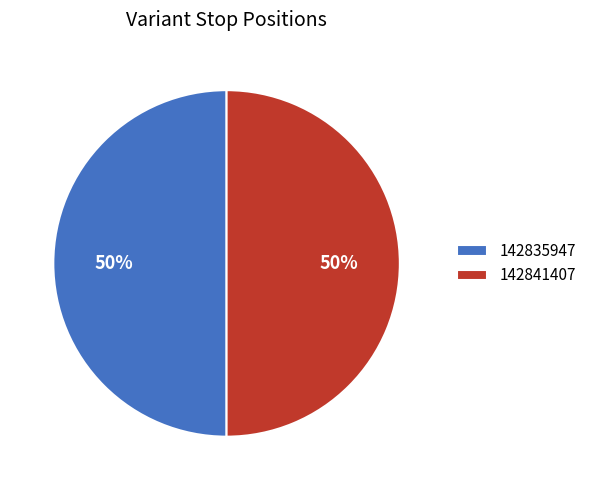

What is the ratio of the value at 142835947 to the value at 142841407?

1.0